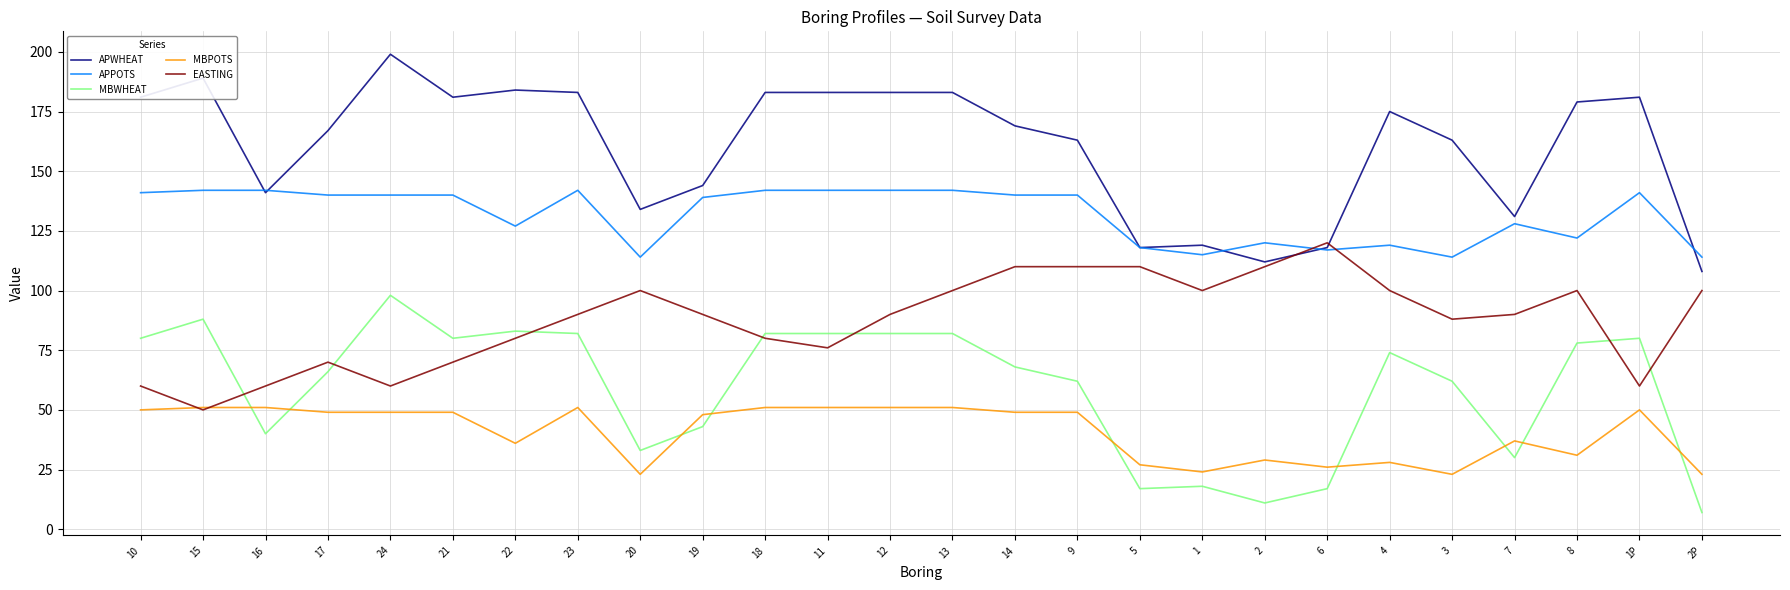

What is the total value across all series at 23?

548